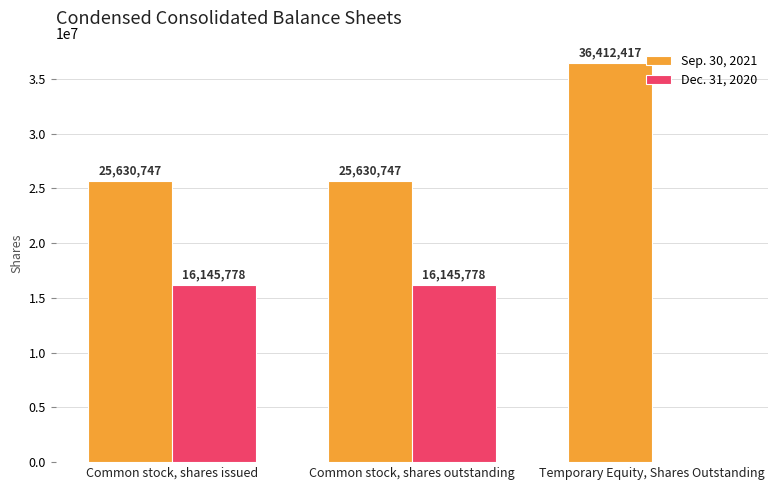

The value of Sep. 30, 2021 at Temporary Equity, Shares Outstanding is 36412417. True or false?

True